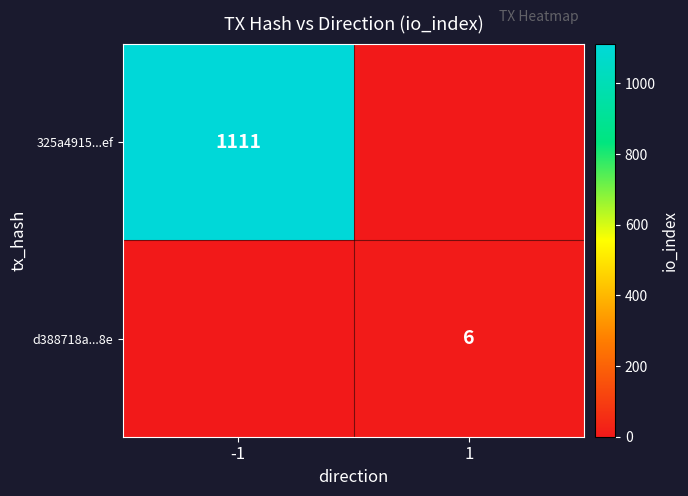

What is the total value across all series at 1?

6